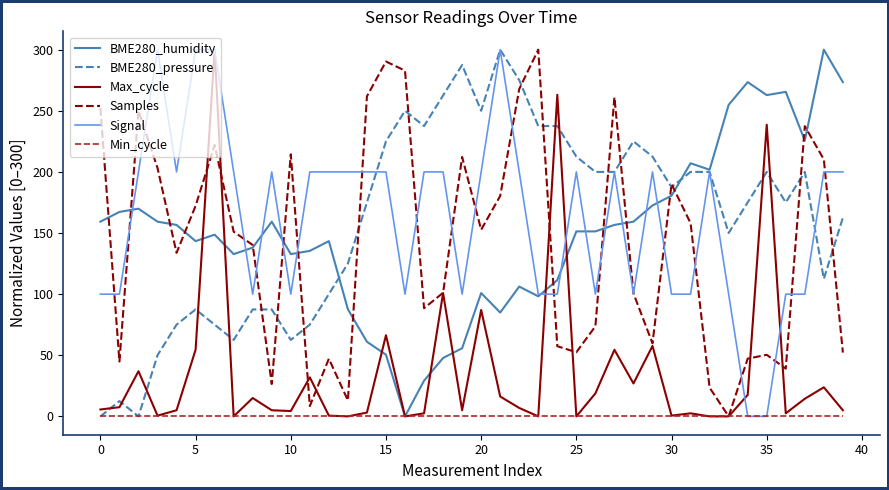

After their last crossing, which series has the higher values: Max_cycle or Signal?

Signal